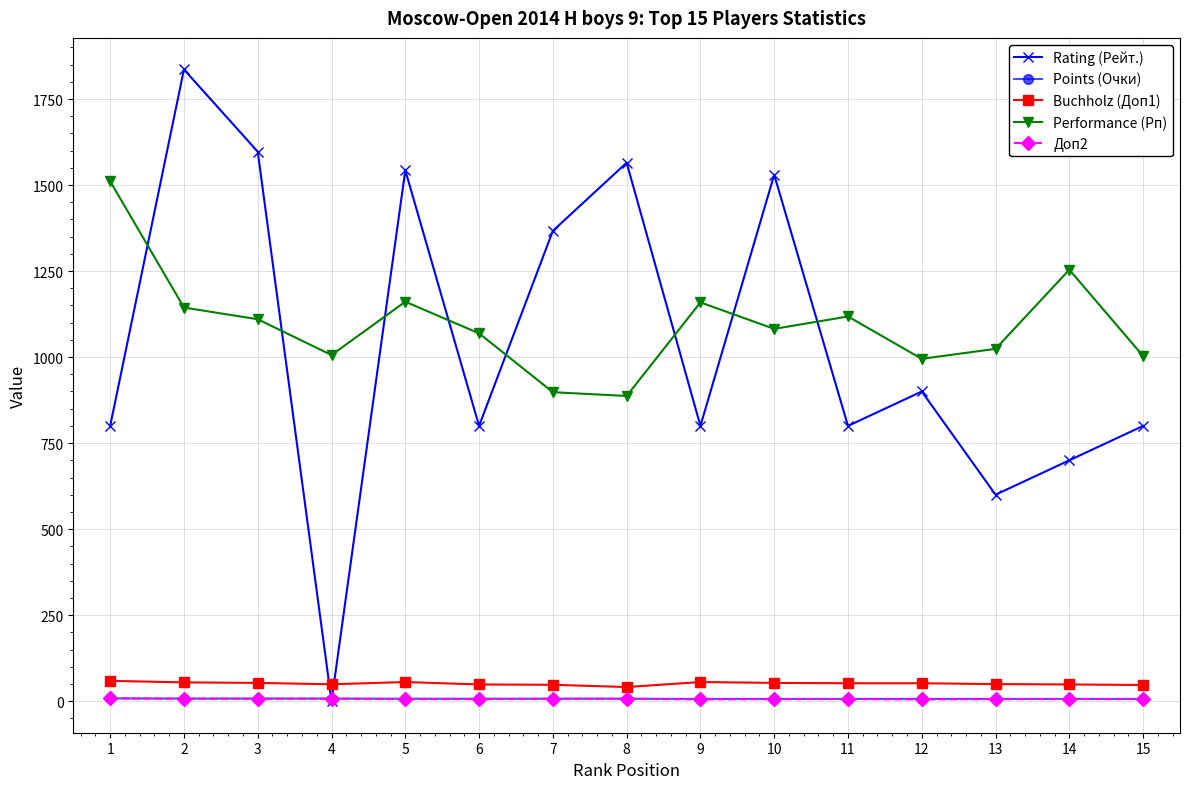

What is the difference between the highest and lowest values at 5?

1537.0